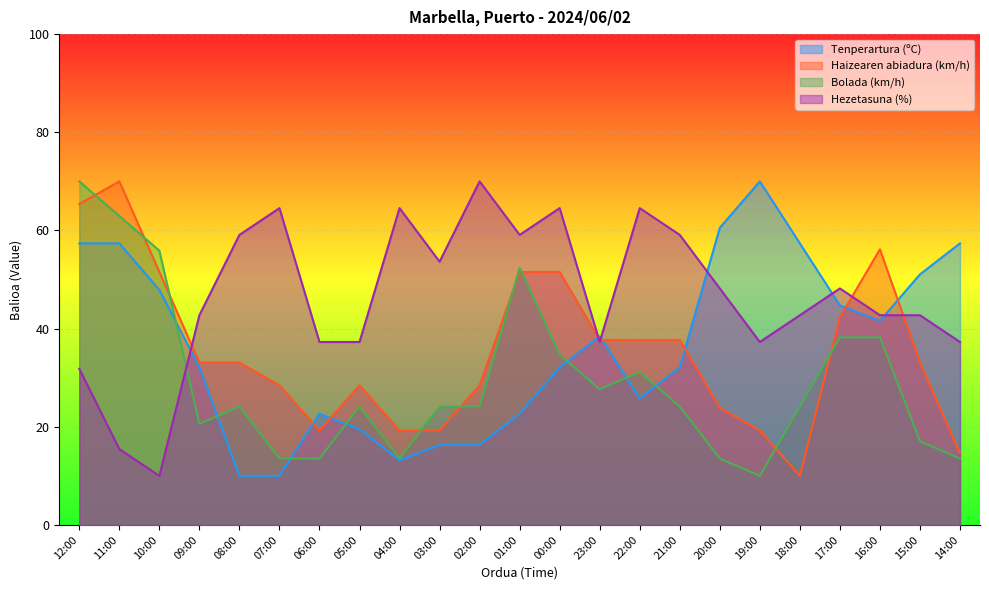

Reading left to right, list all the values displayed in this chart.

Tenperartura (ºC): 57.4	57.4	47.9	32.1	10.0	10.0	22.6	19.5	13.2	16.3	16.3	22.6	32.1	38.4	25.8	32.1	60.5	70.0	57.4	44.7	41.6	51.1	57.4
Haizearen abiadura (km/h): 65.4	70.0	51.5	33.1	33.1	28.5	19.2	28.5	19.2	19.2	28.5	51.5	51.5	37.7	37.7	37.7	23.8	19.2	10.0	42.3	56.2	33.1	14.6
Bolada (km/h): 70.0	62.9	55.9	20.6	24.1	13.5	13.5	24.1	13.5	24.1	24.1	52.4	34.7	27.6	31.2	24.1	13.5	10.0	24.1	38.2	38.2	17.1	13.5
Hezetasuna (%): 31.8	15.5	10.0	42.7	59.1	64.5	37.3	37.3	64.5	53.6	70.0	59.1	64.5	37.3	64.5	59.1	48.2	37.3	42.7	48.2	42.7	42.7	37.3